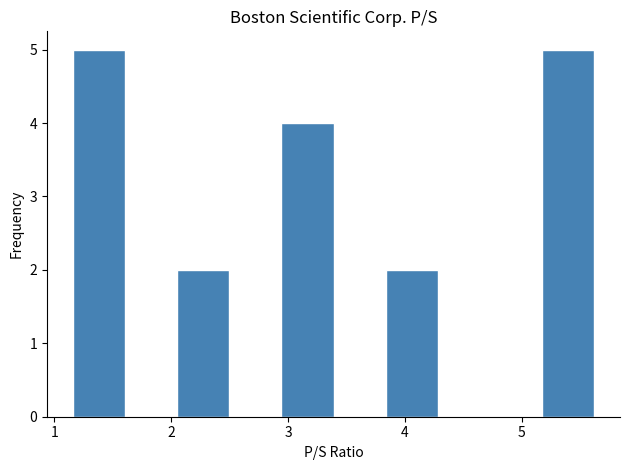

Reading left to right, transcribe this chart: for each bar, give the range it covers on the x-axis and its height. Neither the bar edges nor the heights are printed on the chart, so give them approximately, as read against the axes.

1.2 to 1.6: 5
1.6 to 2.1: 0
2.1 to 2.5: 2
2.5 to 2.9: 0
2.9 to 3.4: 4
3.4 to 3.8: 0
3.8 to 4.3: 2
4.3 to 4.7: 0
4.7 to 5.2: 0
5.2 to 5.6: 5